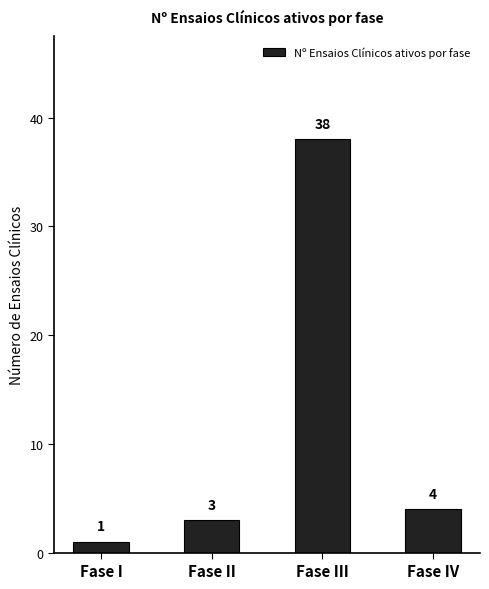

What is the average value?

12